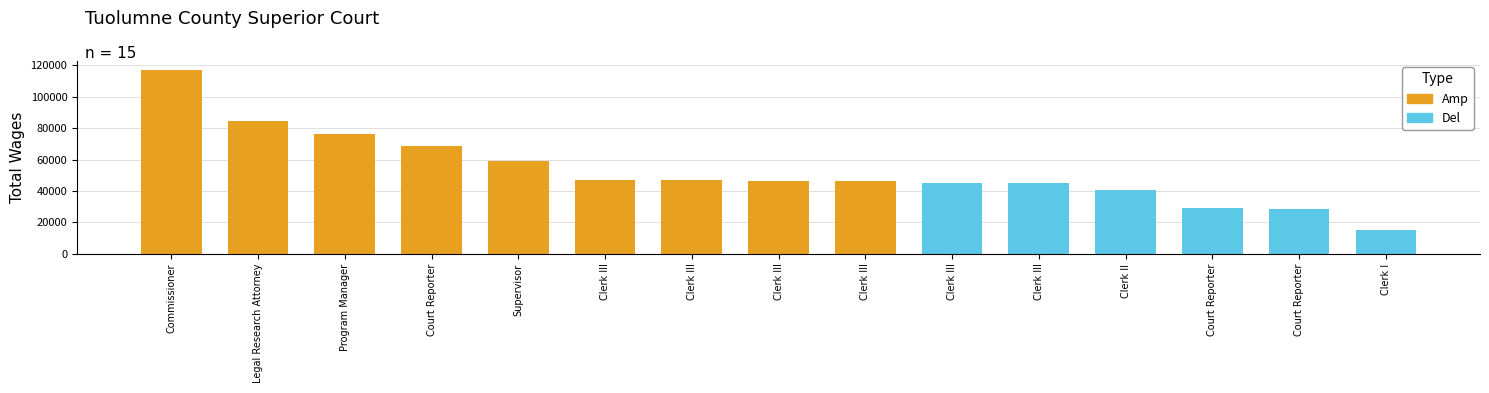

What is the greatest value displayed?

116956